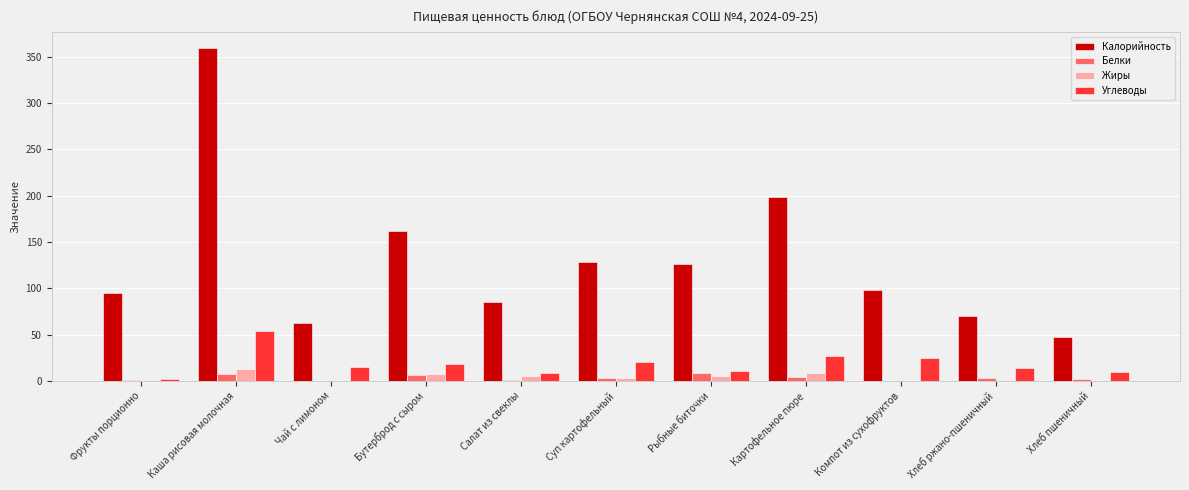

True or false: Белки has a value of 1.5 at Фрукты порционно.

True